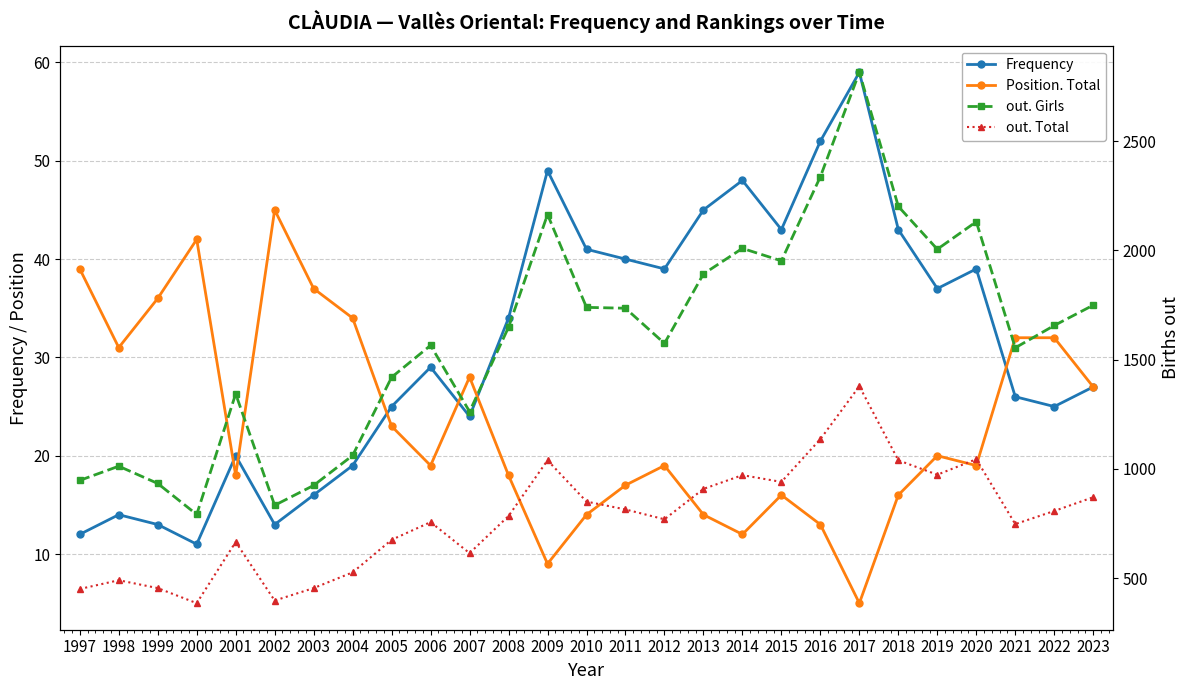

Is this an area chart (filled region under the line)?

No